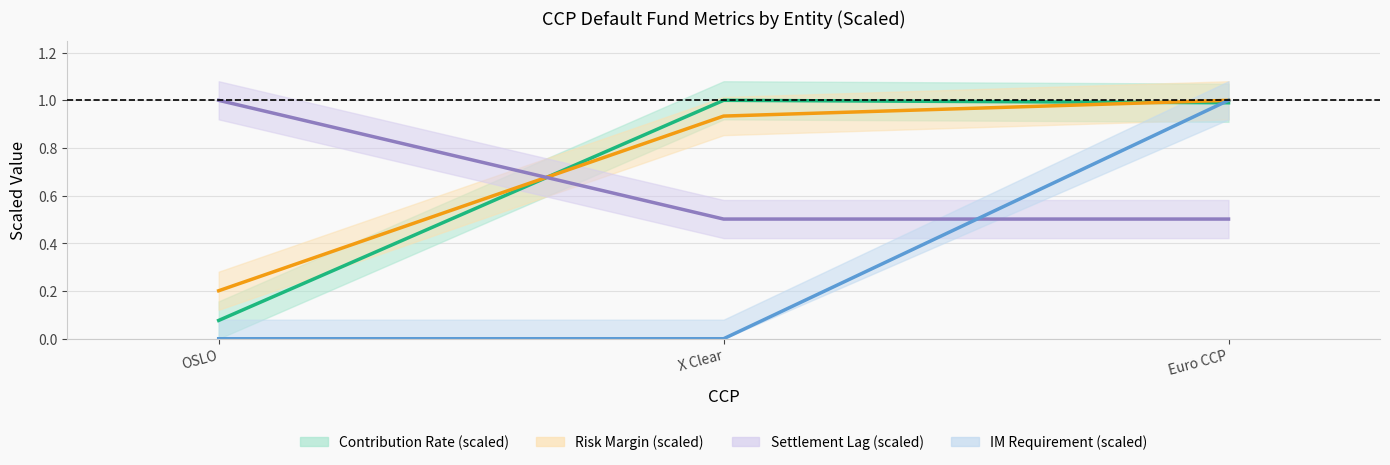

The 20.1.1 series shows 1.6 at Euro CCP. True or false?

False